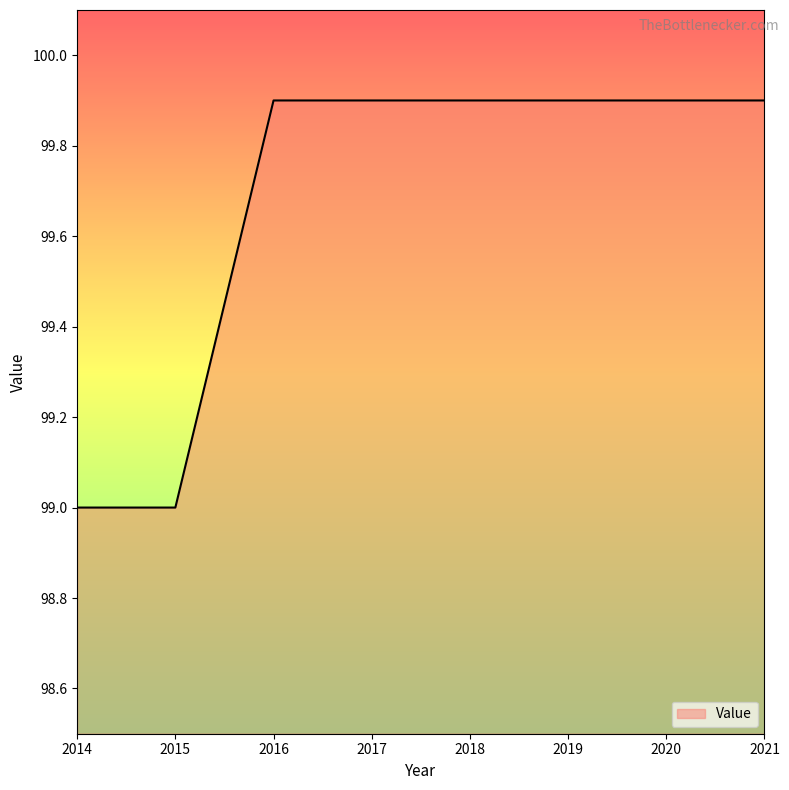

How many distinct data groups are displayed?

1